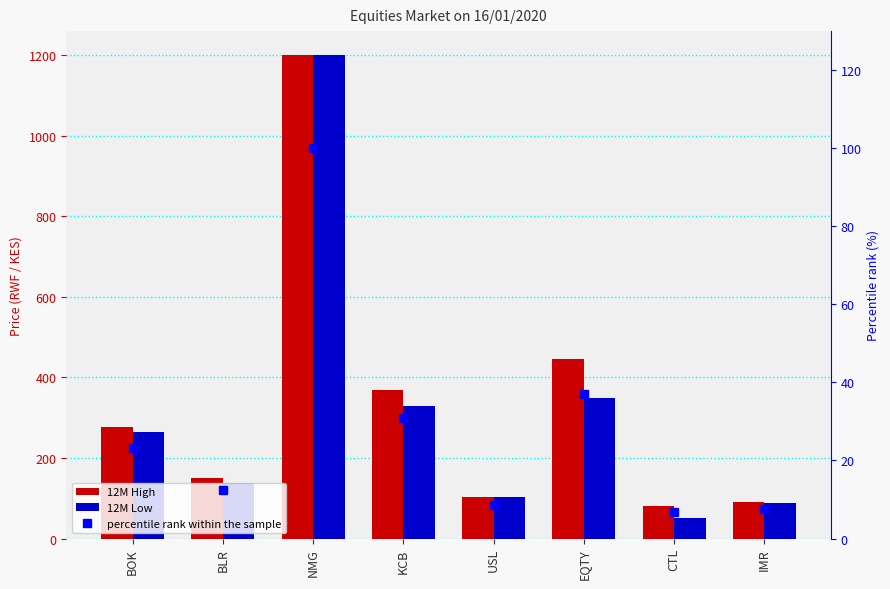

Where does the 12M Low series first go above 265?

NMG